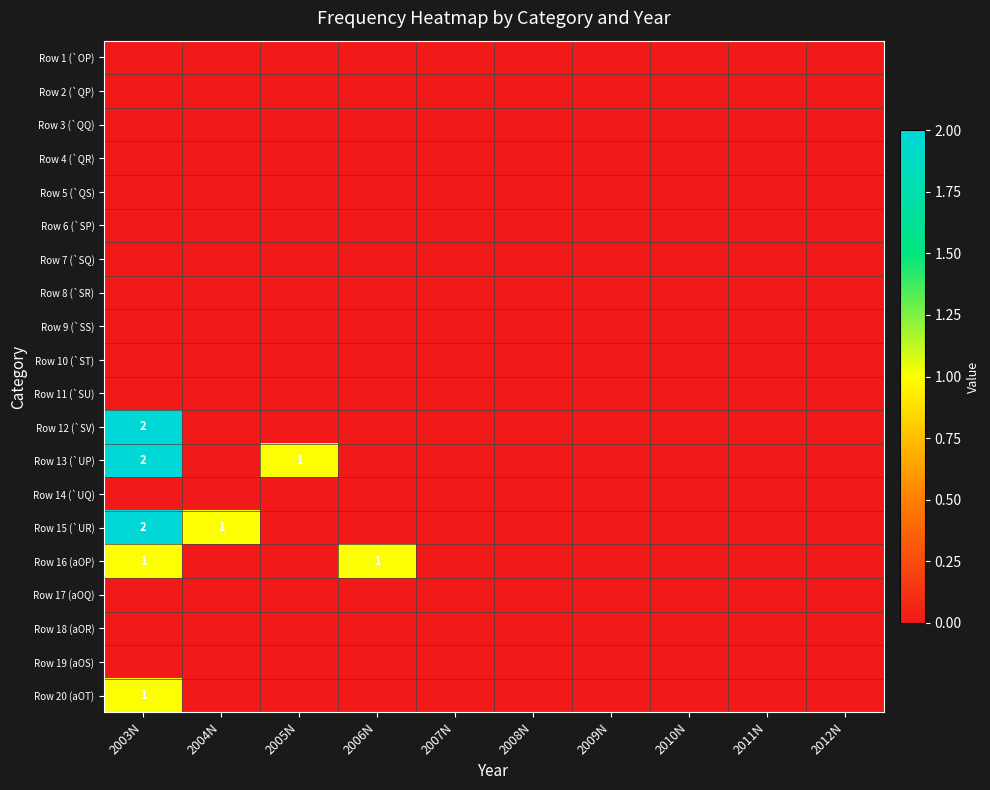

At which label does Row 8 (`SR) reach its peak?

2003N